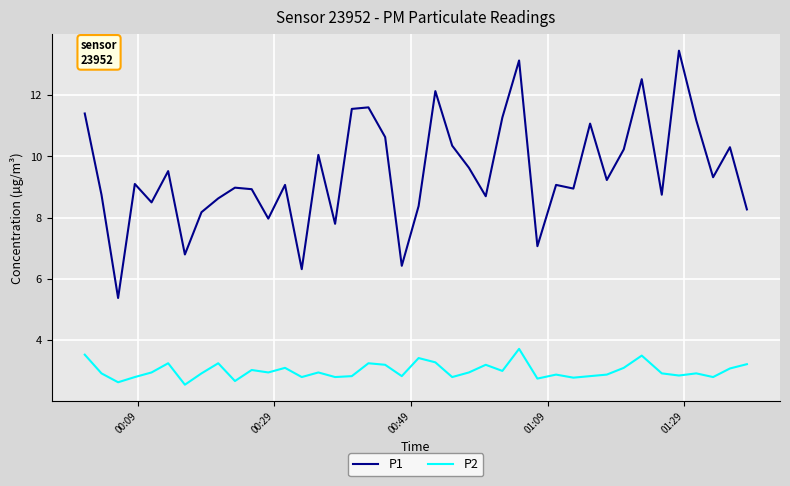

Which series has the widest spread of values?

P1